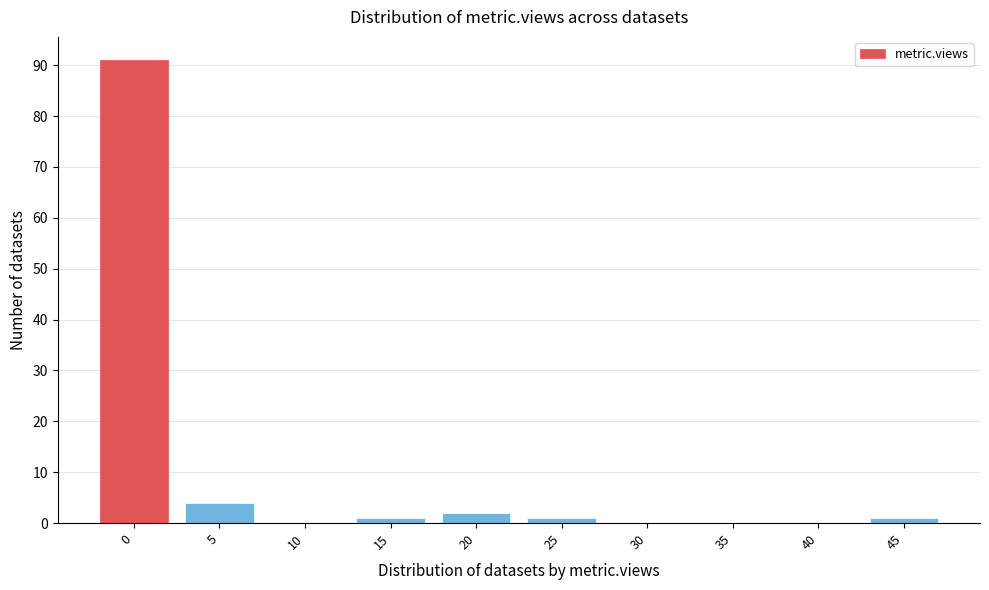

Reading left to right, extract all data points from this chart.

0=91	5=4	10=0	15=1	20=2	25=1	30=0	35=0	40=0	45=1